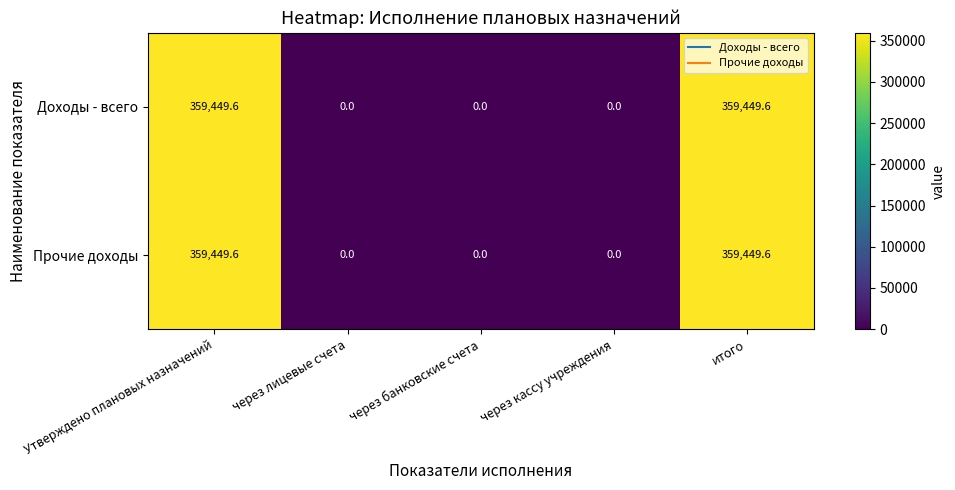

What is the difference between the second highest and minimum values in the Прочие доходы series?

359449.6